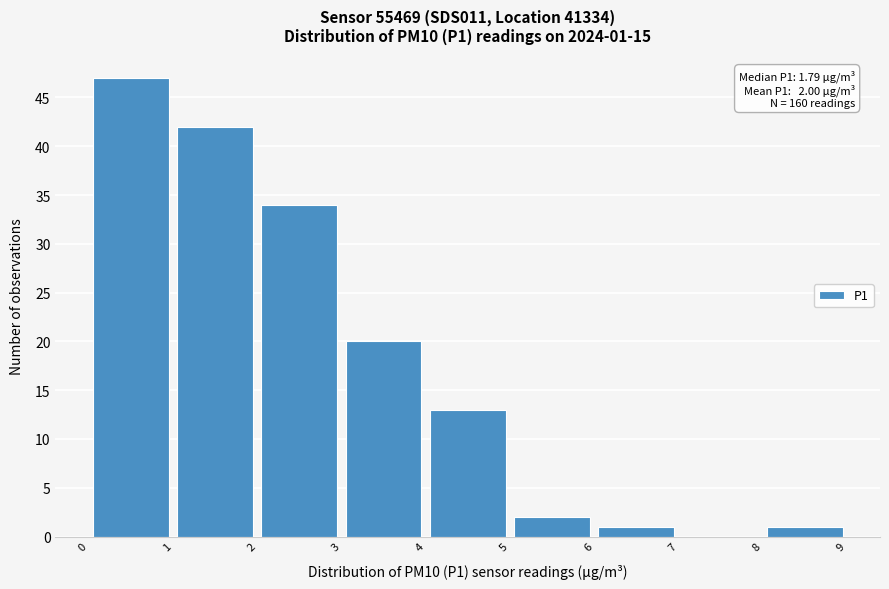

Which range on the x-axis has the tallest bar?

0 to 1